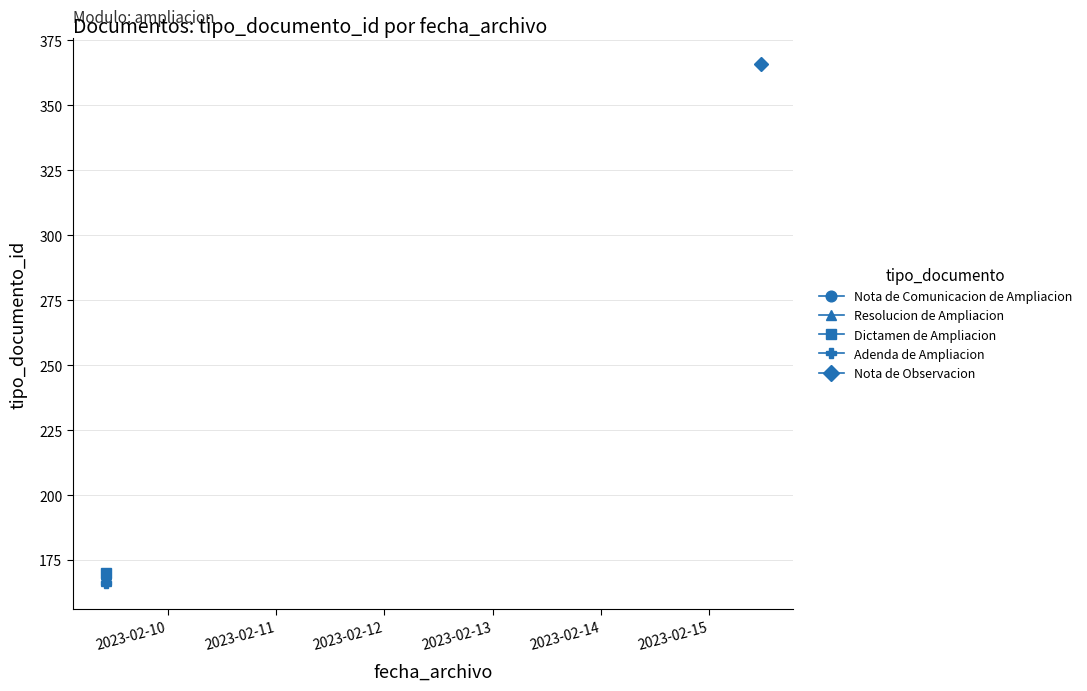

Reading left to right, extract all data points from this chart.

166	170	168	366	167